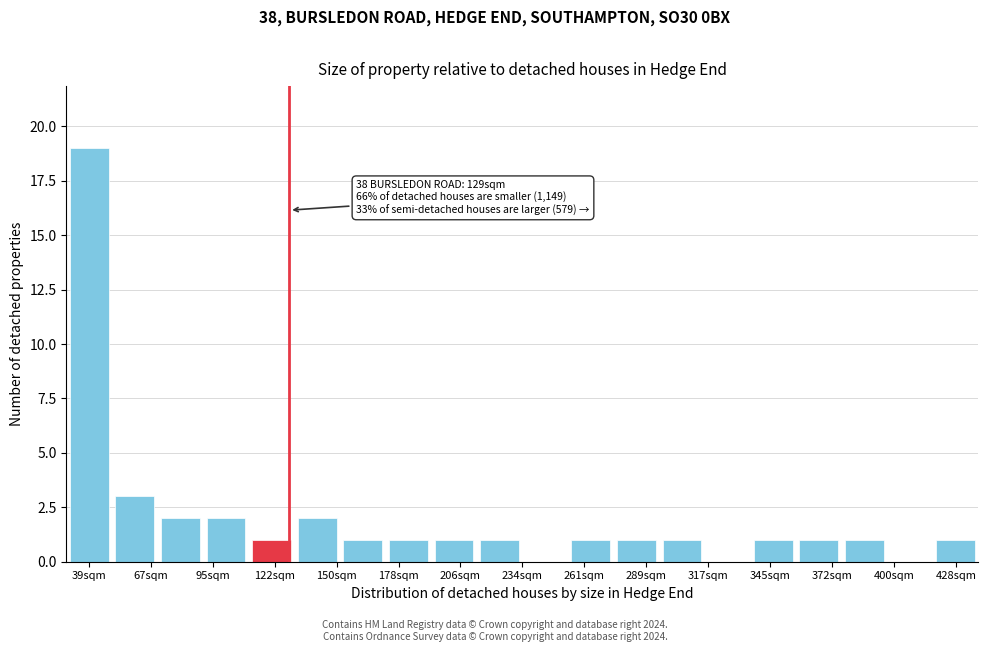

Over which range of the x-axis is the bar tallest?

30 to 50